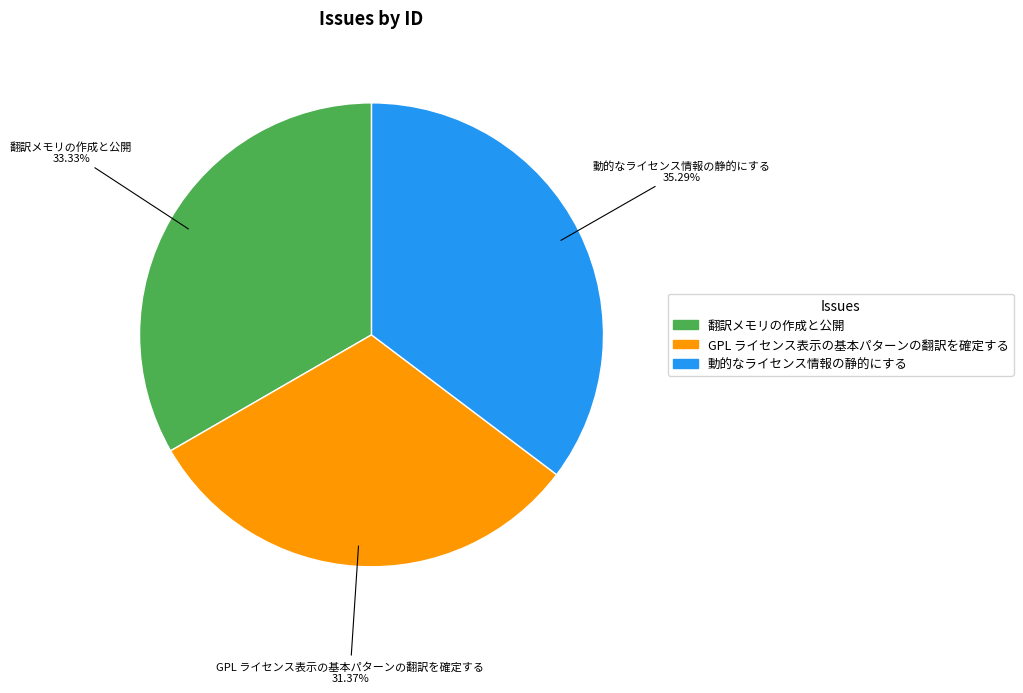

Count the number of slices in the pie.

3